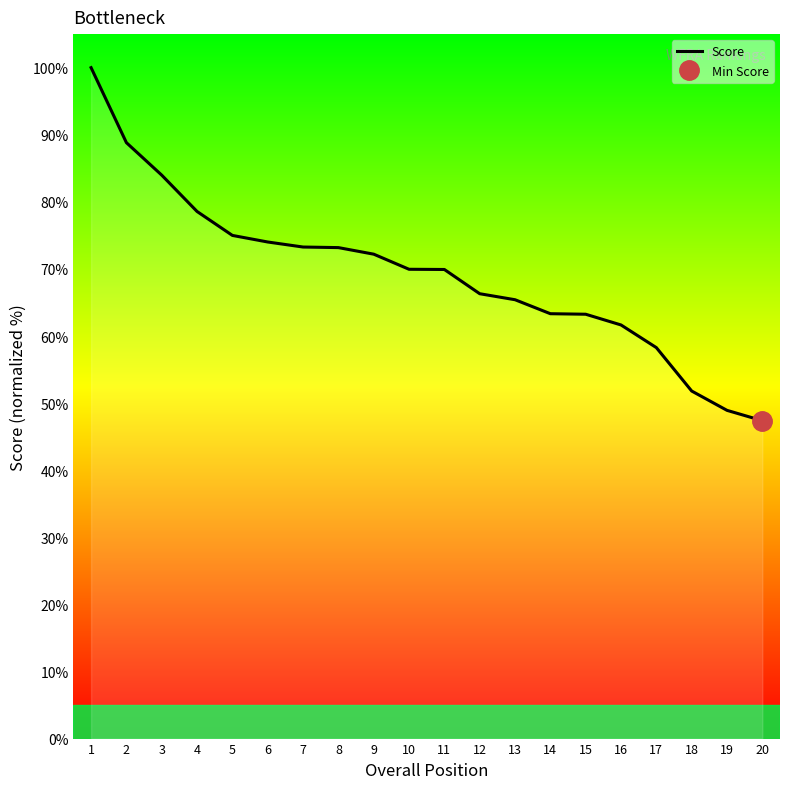

Count the number of values greater than 69.

11